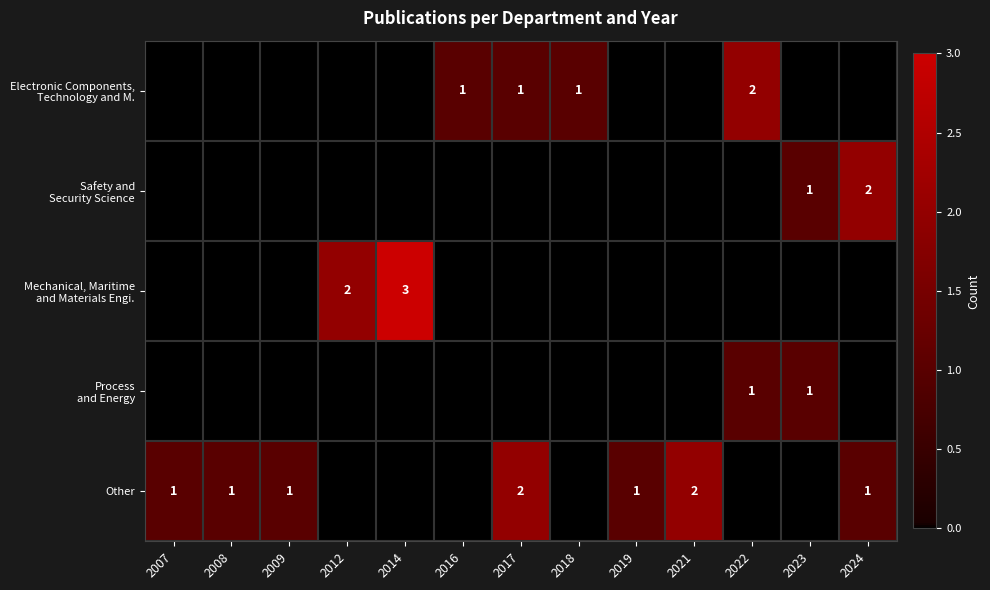

The value of Safety and Security Science at 2014 is -1. True or false?

False